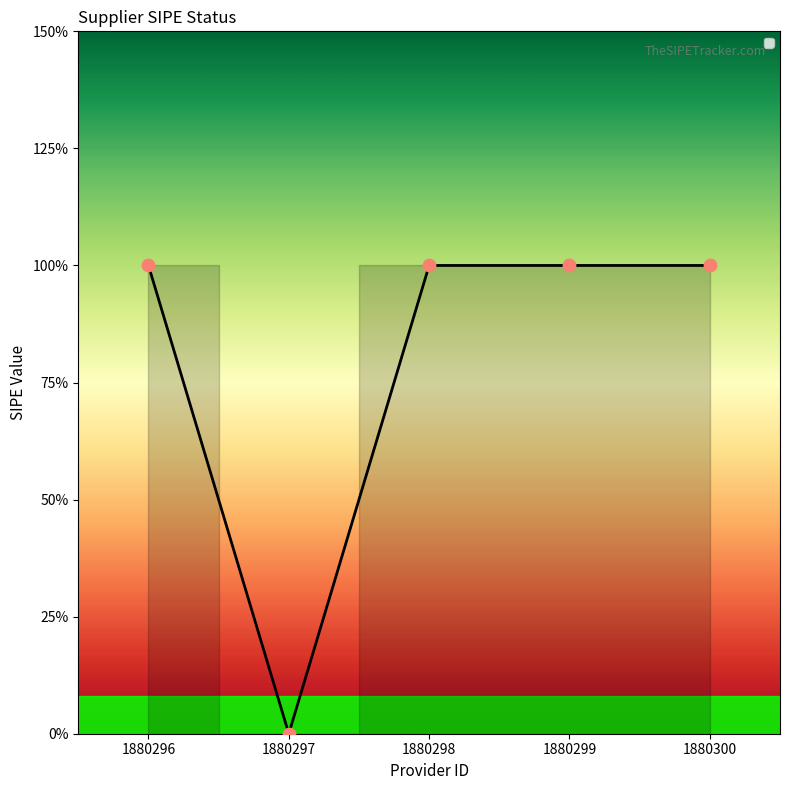

Between 1880297 and 1880300, which is larger?

1880300